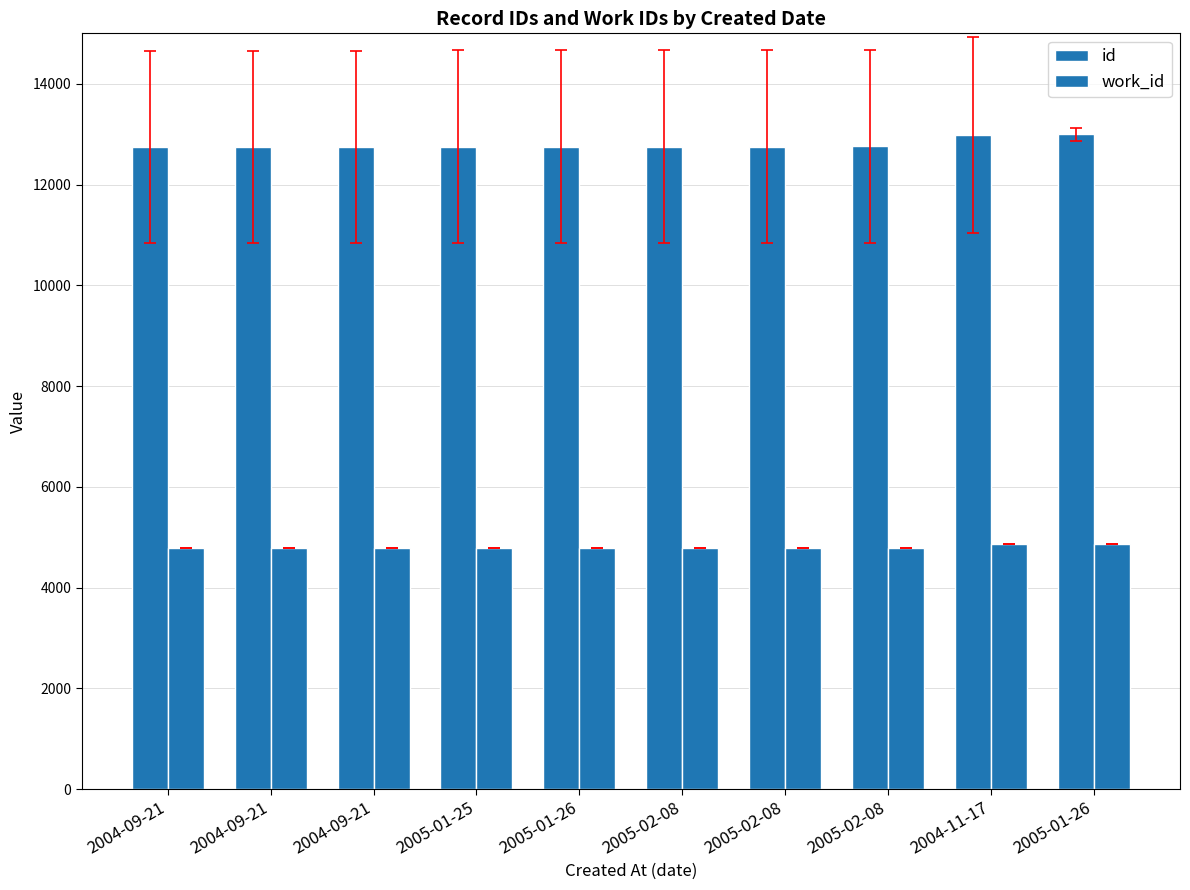

What is the difference between the maximum and minimum values in the id series?

259